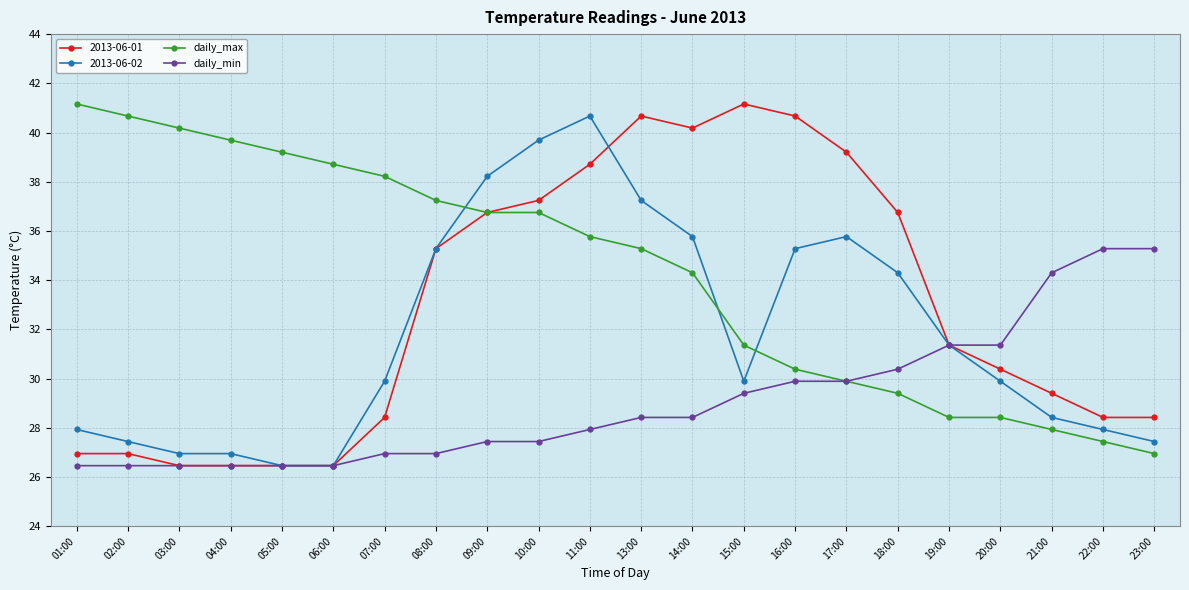

What is the label of the 1st point from the left?

01:00